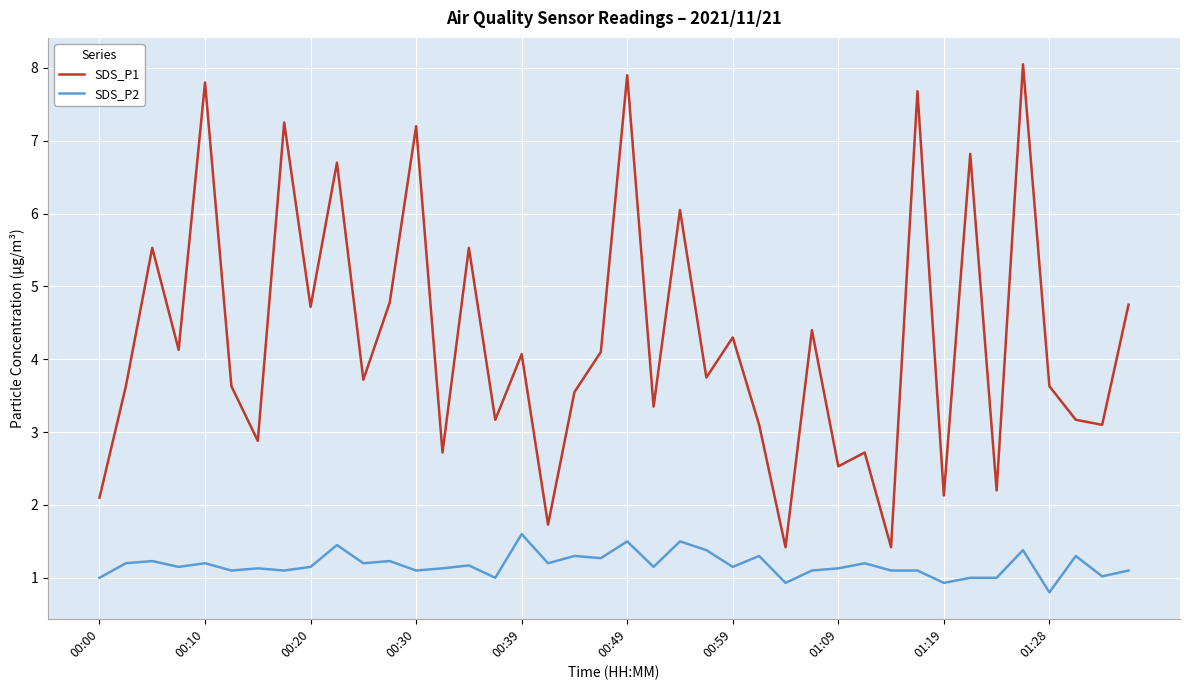

True or false: SDS_P1 and SDS_P2 cross at least once.

False